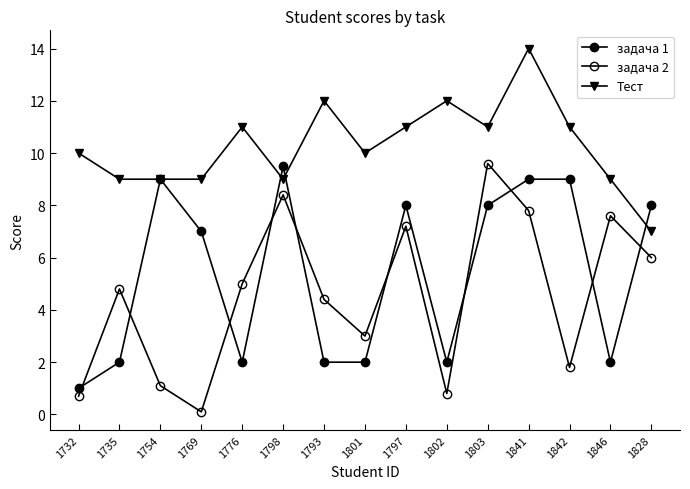

Is this an area chart (filled region under the line)?

No